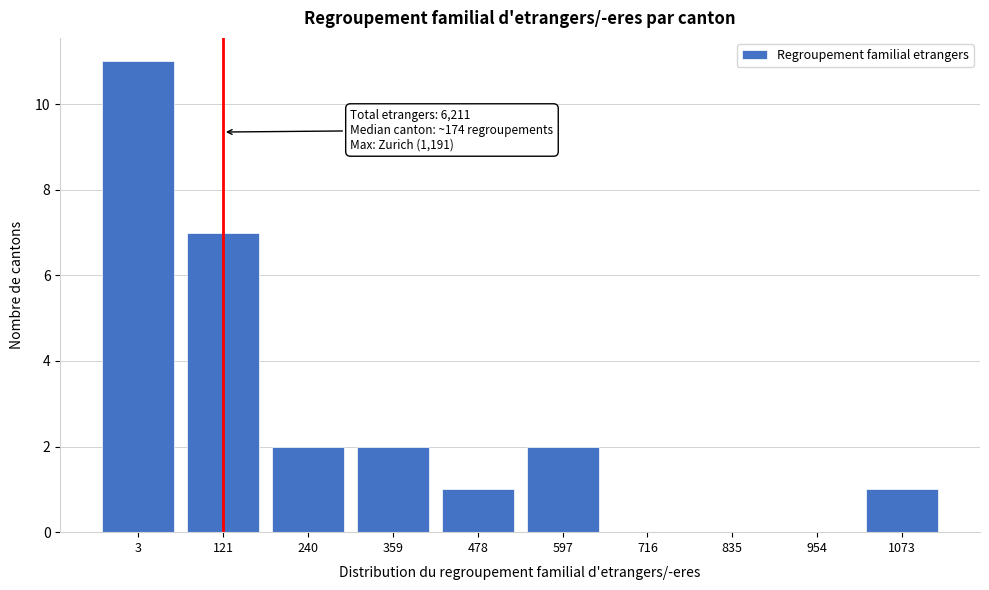

Reading left to right, what are all the values shown in this chart?

3=11	121=7	240=2	359=2	478=1	597=2	716=0	835=0	954=0	1073=1